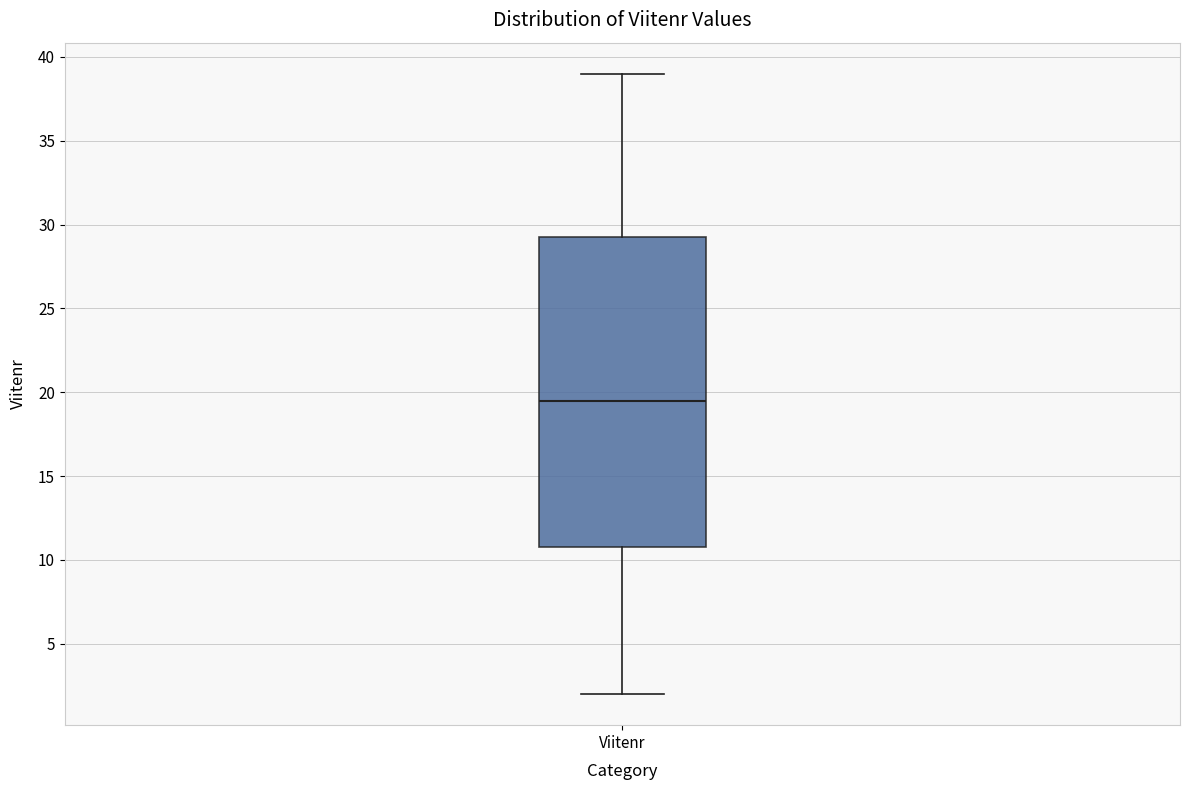

Read this box plot against the y-axis: the position of the median line, the range covered by the box, and the ends of both whiskers. The values are not printed on the chart, so give them approximately, as read against the axis.

median 19.5, box 11.0 to 29.5, whiskers 2.0 to 39.0